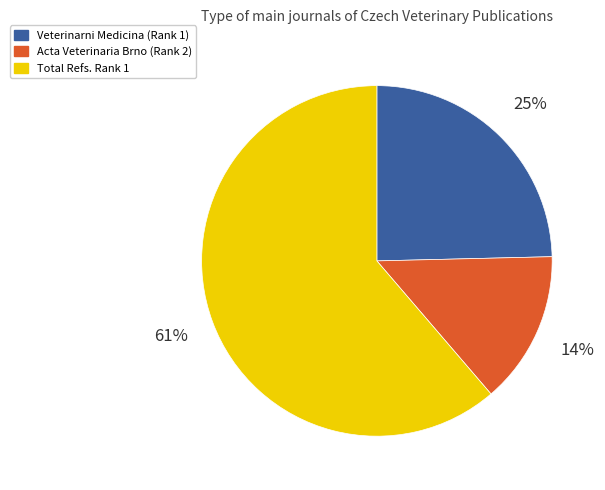

True or false: Acta Veterinaria Brno (Rank 2) accounts for 6% of the total.

False